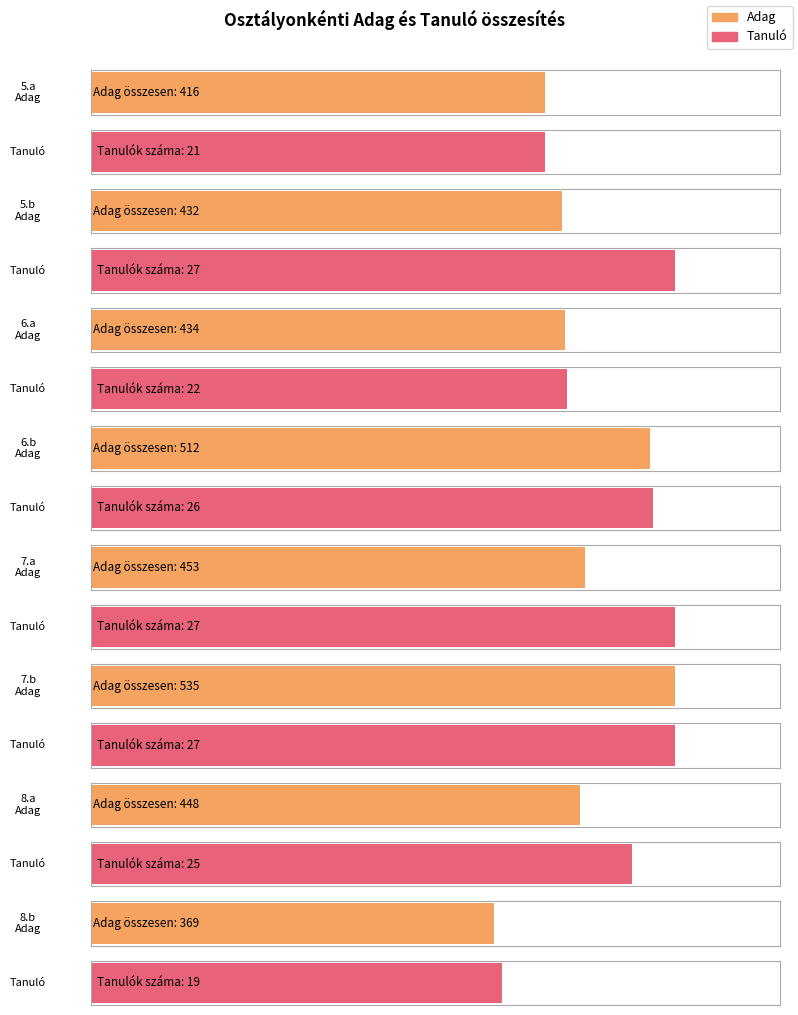

What position from the left is 8.a?

7